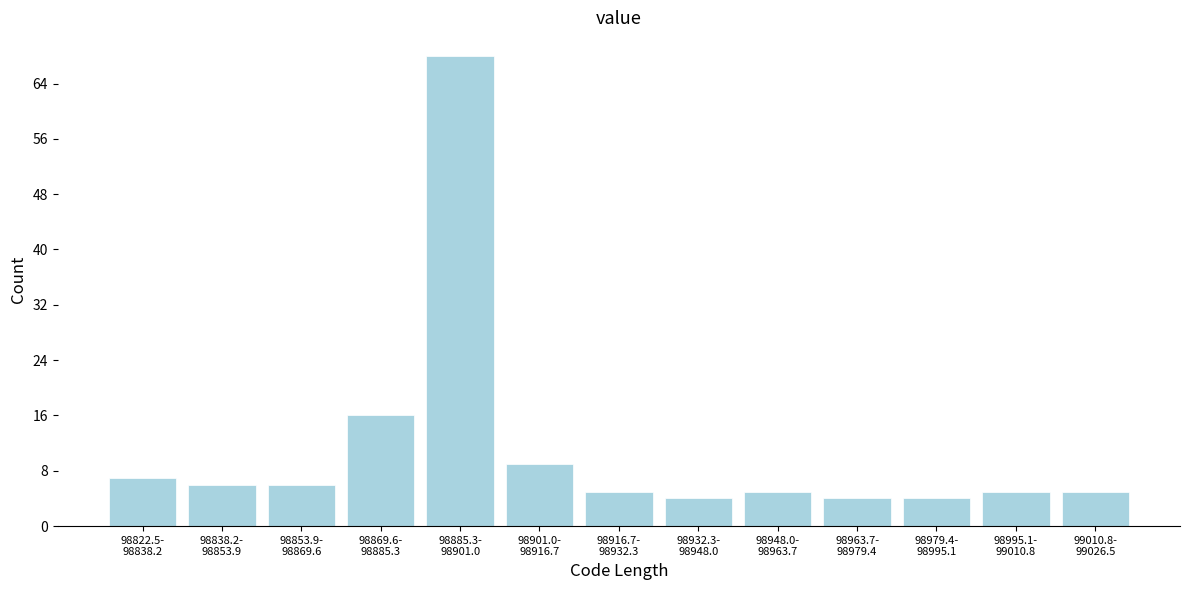

What is the smallest value displayed?

4